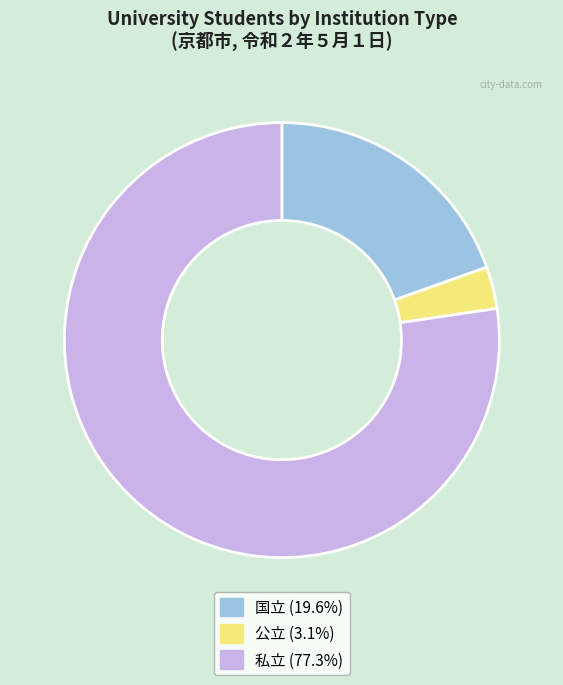

Count the number of slices in the pie.

3